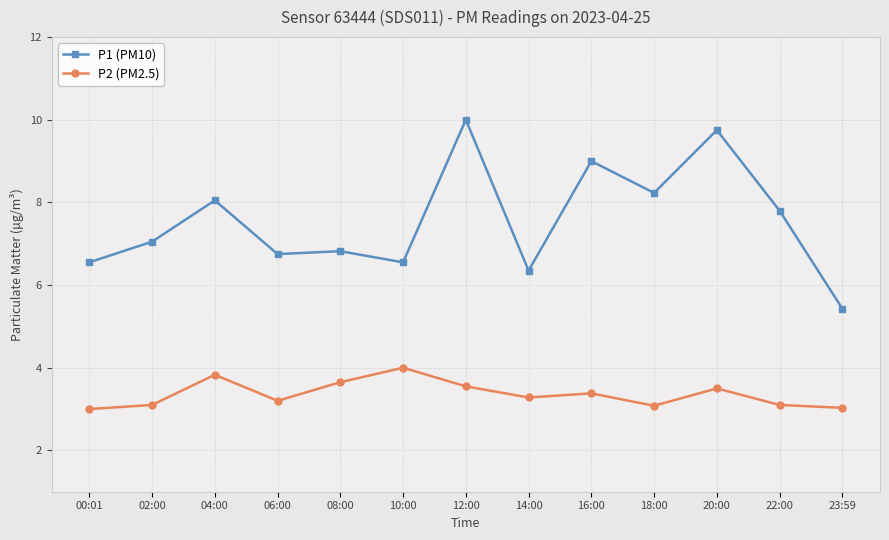

Is this an area chart (filled region under the line)?

No